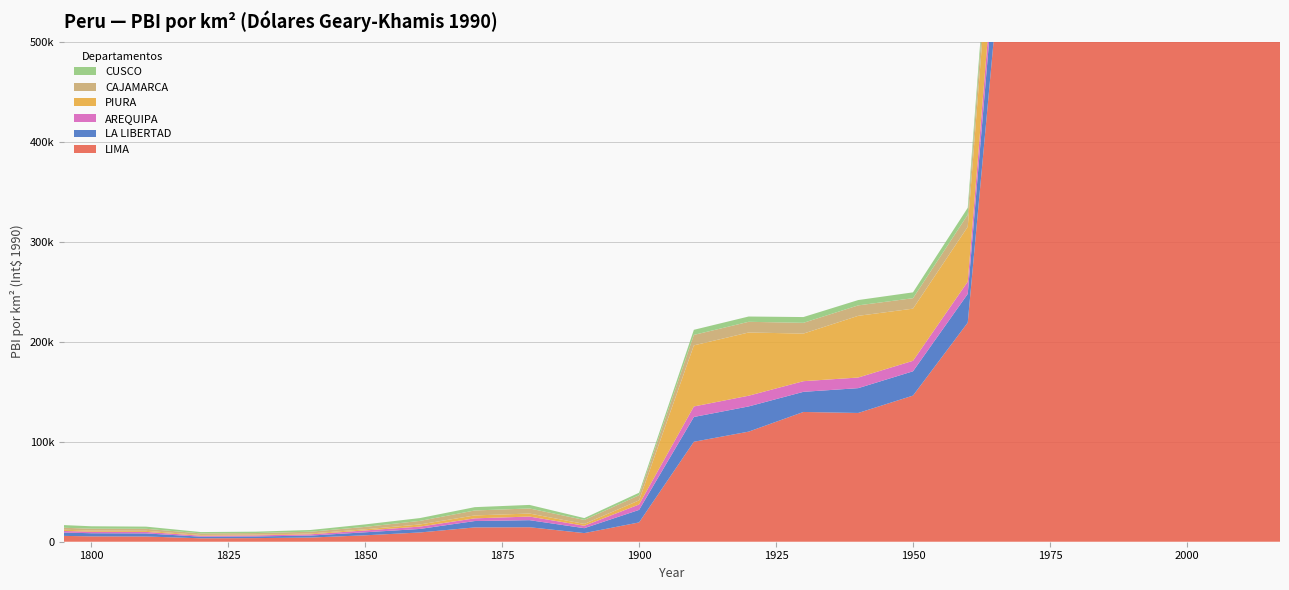

Reading right to left, extract all data points from this chart.

LIMA: 4225522.7	1457533.8	995529.8	931137.5	882880.6	815566.8	219078.7	146073.2	128714.6	129714.6	110054.2	99932.5	19289.1	8616.9	14495.8	14305.7	9256.1	6422.2	4167.0	3610.9	3417.9	5236.0	5353.9	5830.8
LA LIBERTAD: 304114.4	111862.8	83784.4	77975.7	80968.5	80613.6	28697.5	24305.4	24811.1	20138.8	25198.8	24774.4	12533.4	4921.3	7052.1	6377.2	3525.2	3008.7	1988.8	1676.2	1630.3	3080.6	3131.3	3342.6
AREQUIPA: 183210.2	49612.0	34342.3	31422.9	30827.8	29881.1	12265.7	10489.0	10624.9	10637.8	10713.4	10514.1	5417.2	2426.2	3609.8	2686.9	2349.9	1840.7	1265.0	1047.7	991.6	1487.8	1491.3	1593.9
PIURA: 162795.2	129277.3	92542.9	83445.1	96330.1	92594.1	54843.8	52132.6	61674.9	47577.5	63215.9	61075.7	4083.1	1824.6	3010.6	2916.5	2134.3	1163.6	782.8	716.1	709.7	1079.0	1115.2	1210.6
CAJAMARCA: 112998.0	38023.2	30638.5	29372.4	29154.7	28271.0	12028.2	10445.3	10449.2	10763.8	10666.6	10453.9	5193.1	3991.3	5078.0	4954.2	3559.1	2410.8	1807.0	1618.2	1579.3	2032.8	1940.7	1970.3
CUSCO: 65107.9	34240.0	13073.8	12745.0	12796.0	12556.9	6915.3	5853.9	5322.7	5768.2	5294.3	5095.5	2471.5	1840.5	3545.3	3319.2	2820.9	2476.7	1714.2	1389.8	1331.4	2172.4	2418.5	2679.6